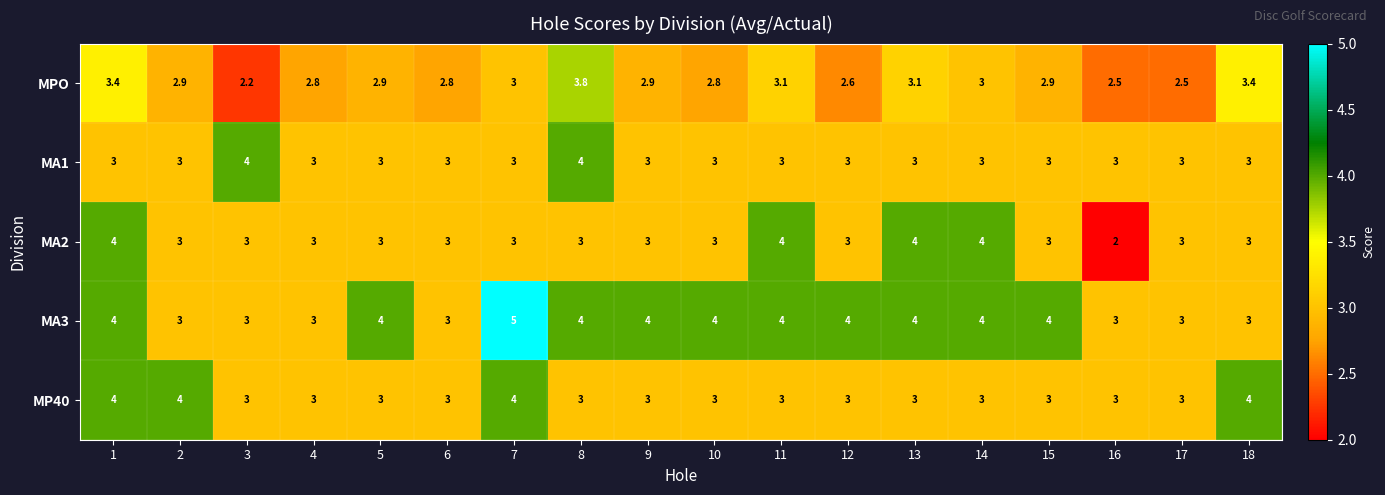

What is the difference between the maximum and second lowest values in the MP40 series?

1.0